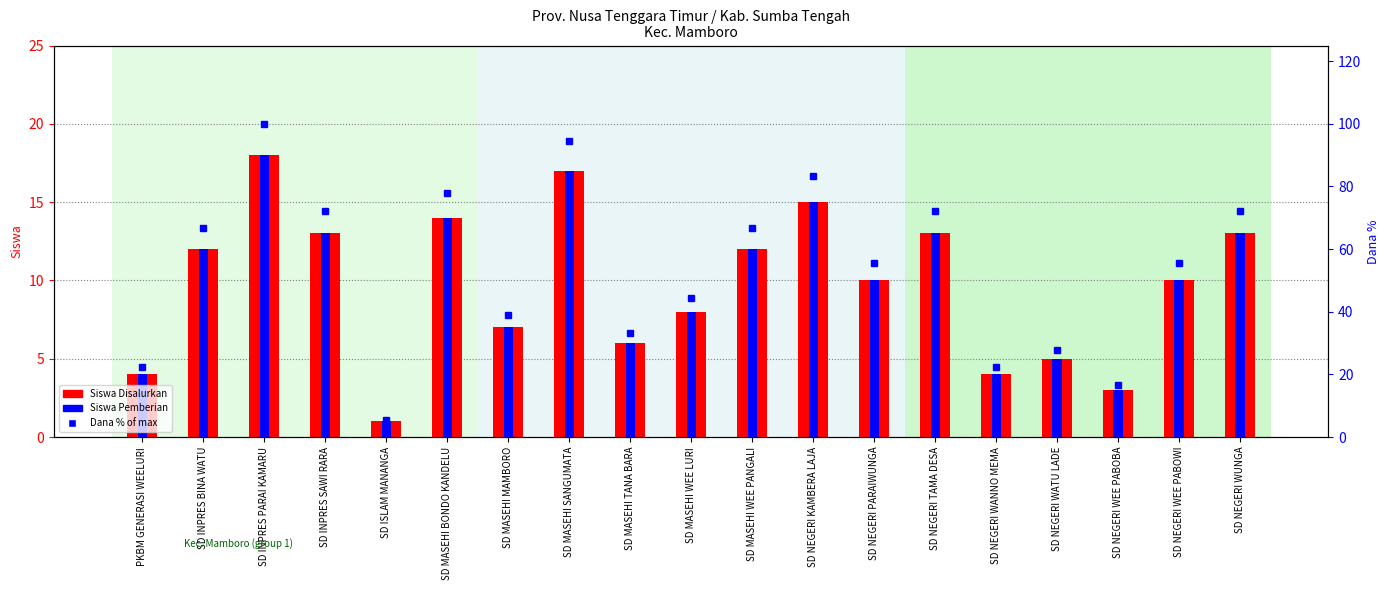

At which label does Dana % of max first exceed 55?

SD INPRES BINA WATU